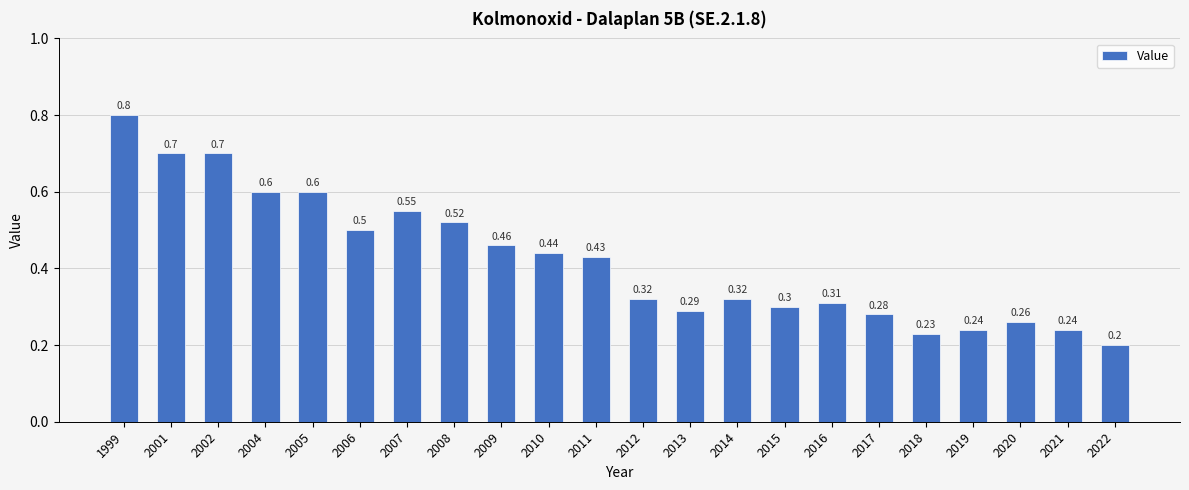

What is the value of the 13th bar from the left?

0.3